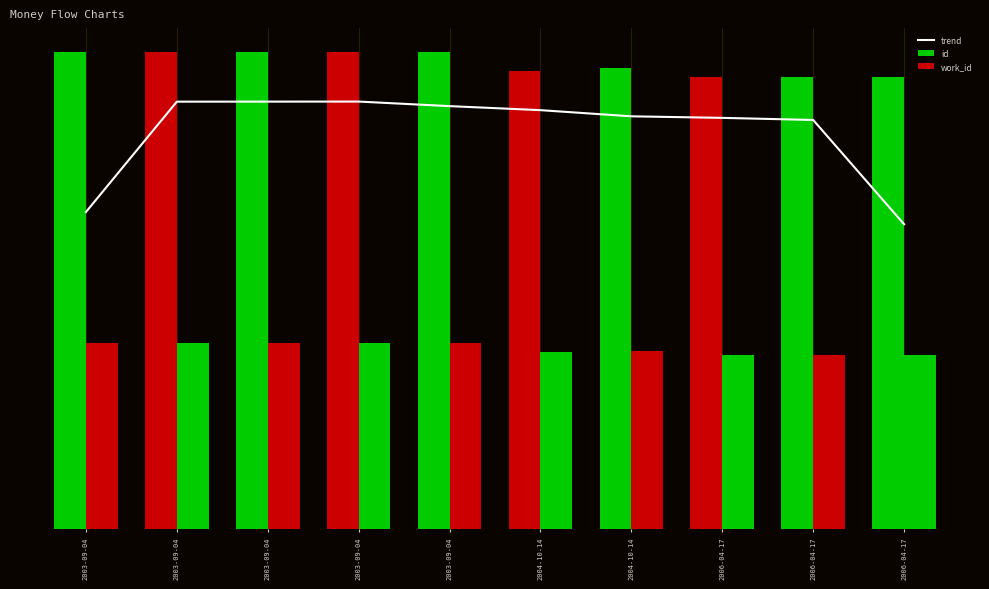

At which label does work_id reach its peak?

2003-09-04